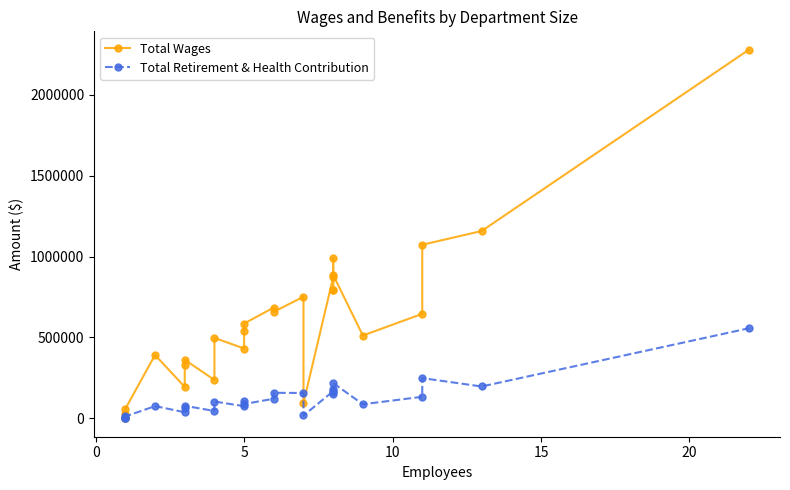

True or false: Total Wages and Total Retirement & Health Contribution cross at least once.

False